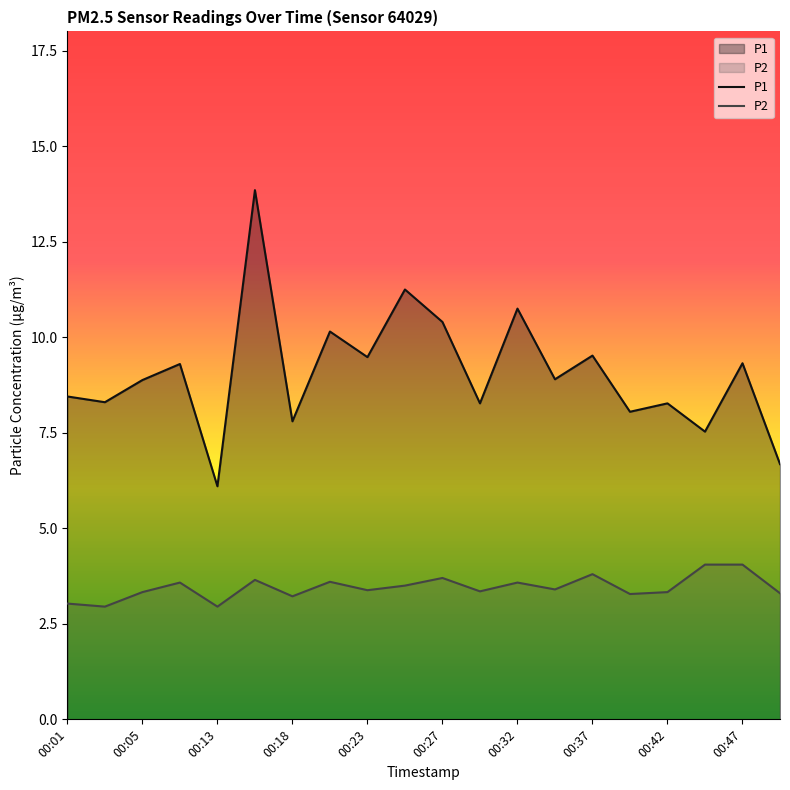

Which category has the lowest value in the P1 series?

00:13